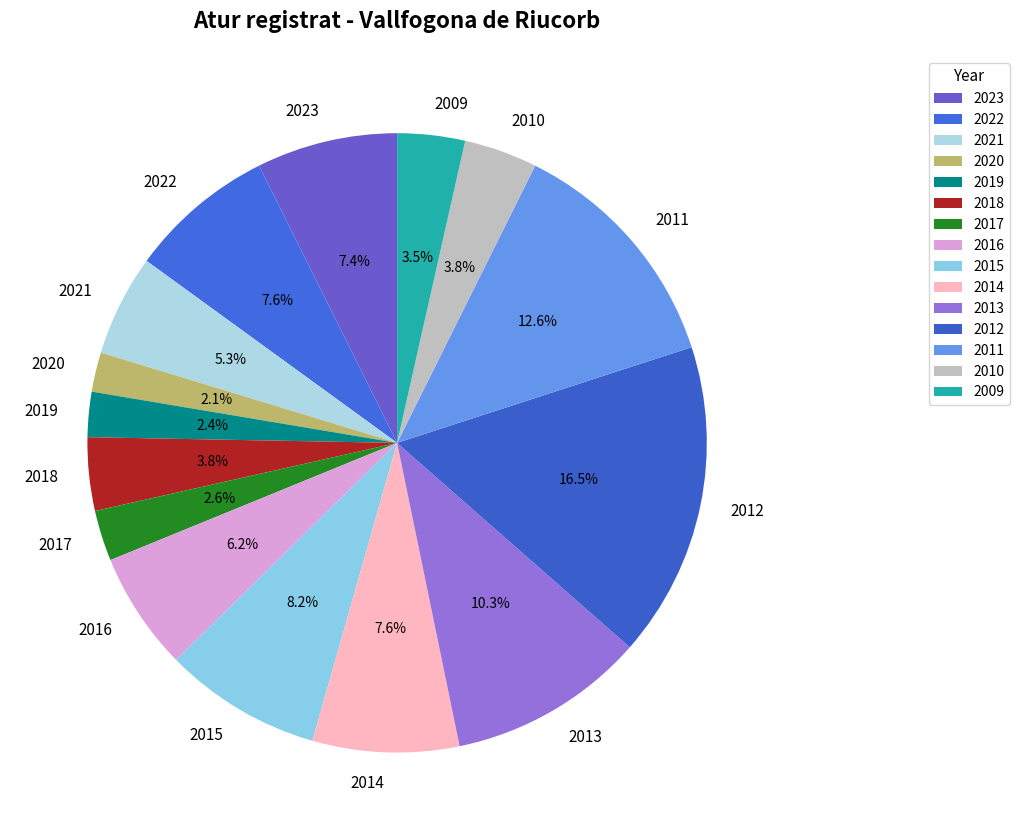

Which slice is the largest?

2012